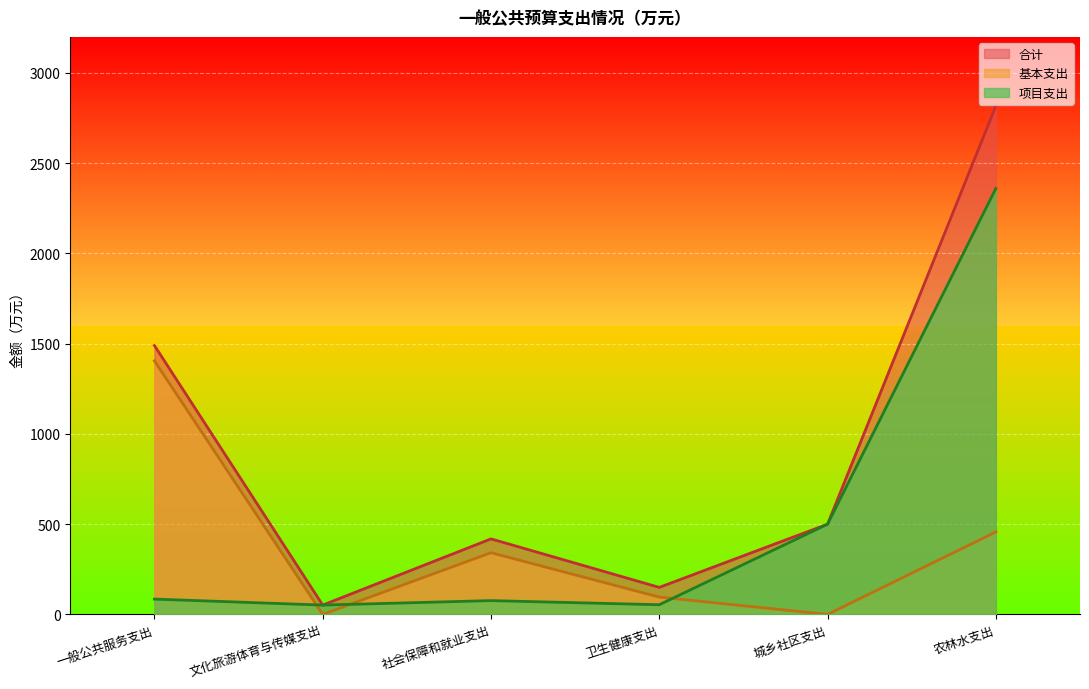

At which category is the sum across all series the highest?

农林水支出